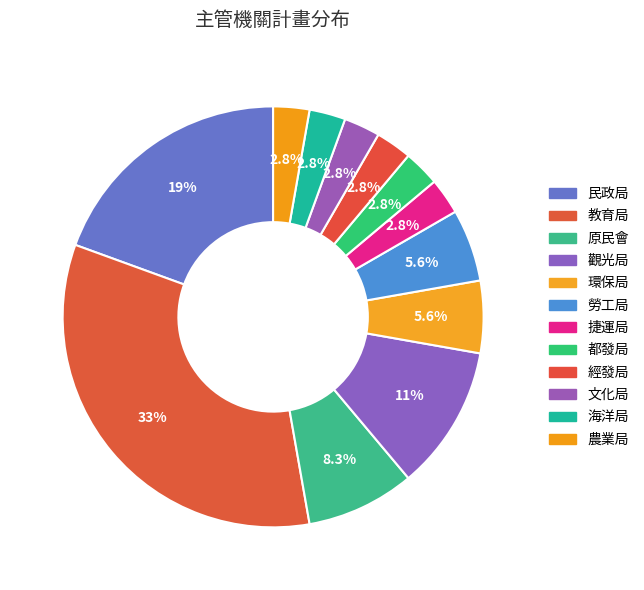

Count the number of slices in the pie.

12